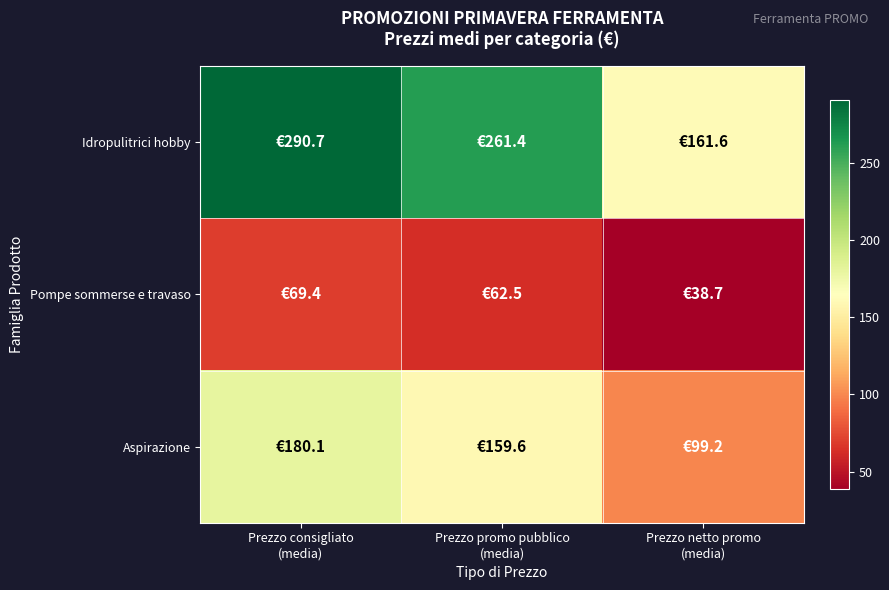

Rank the series by their average value, from lowest to highest.

Pompe sommerse e travaso, Aspirazione, Idropulitrici hobby